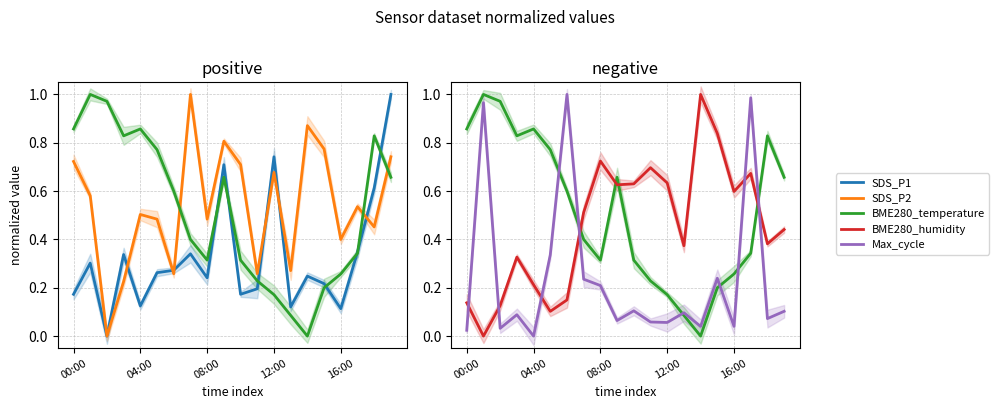

Which series ends up on top after the final intersection of SDS_P2 and Max_cycle?

SDS_P2